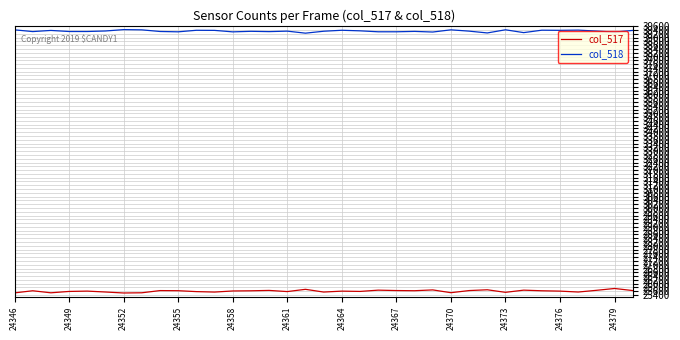

Rank the series by their average value, from lowest to highest.

col_517, col_518